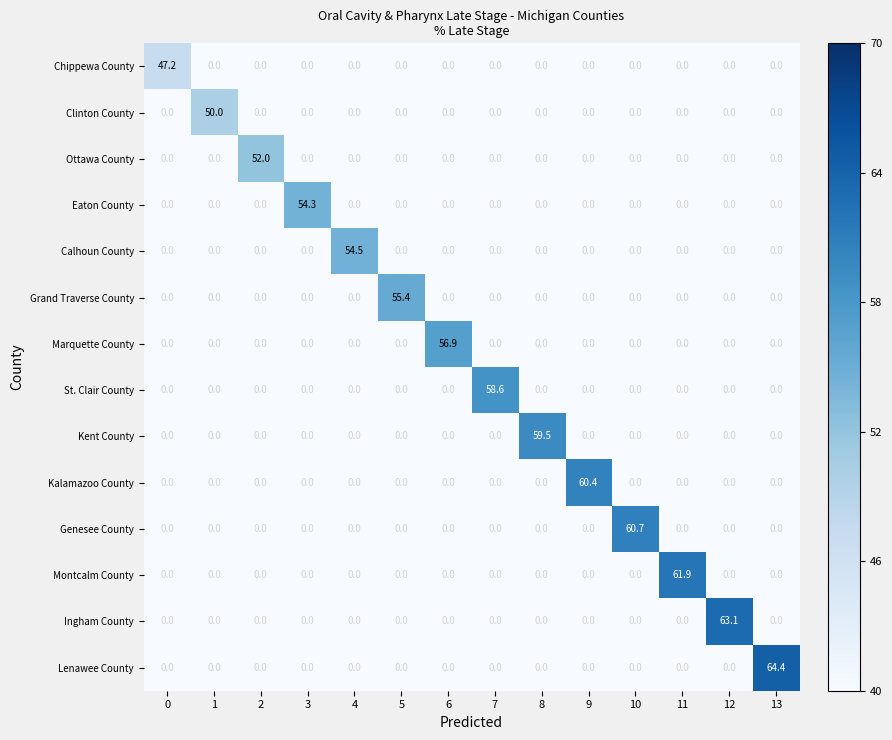

What is the total value across all series at 7?

58.6